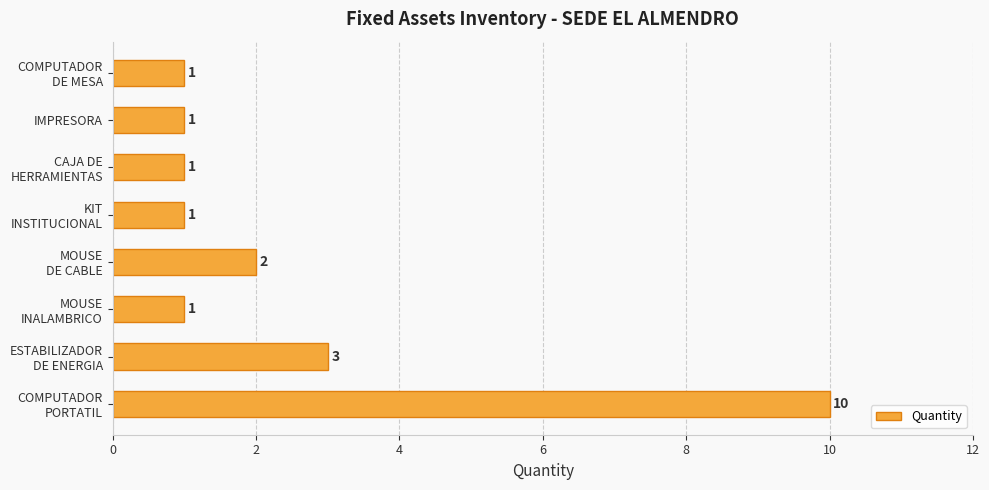

What is the sum of all values?

20